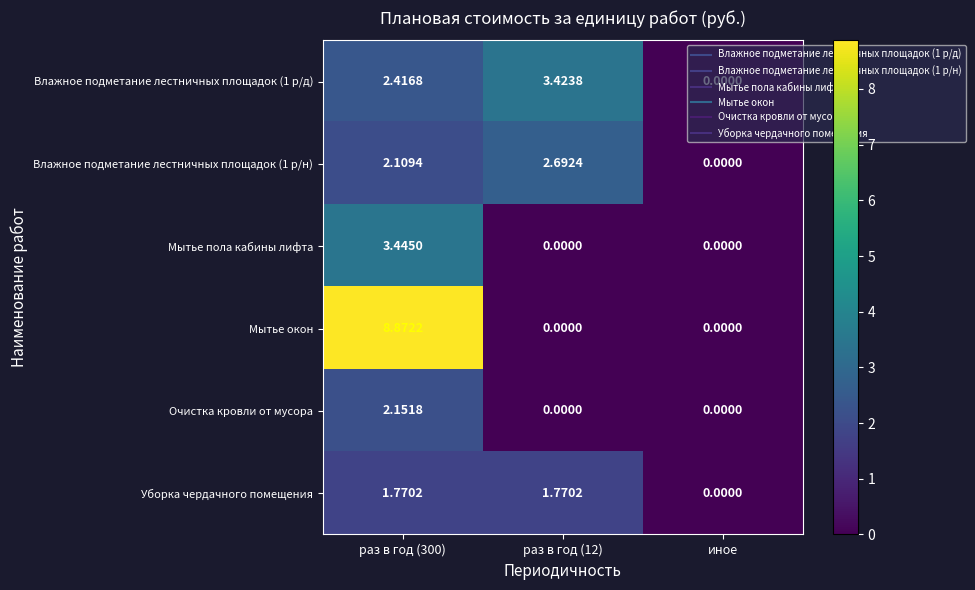

Where is Уборка чердачного помещения nearest to the value 0?

иное